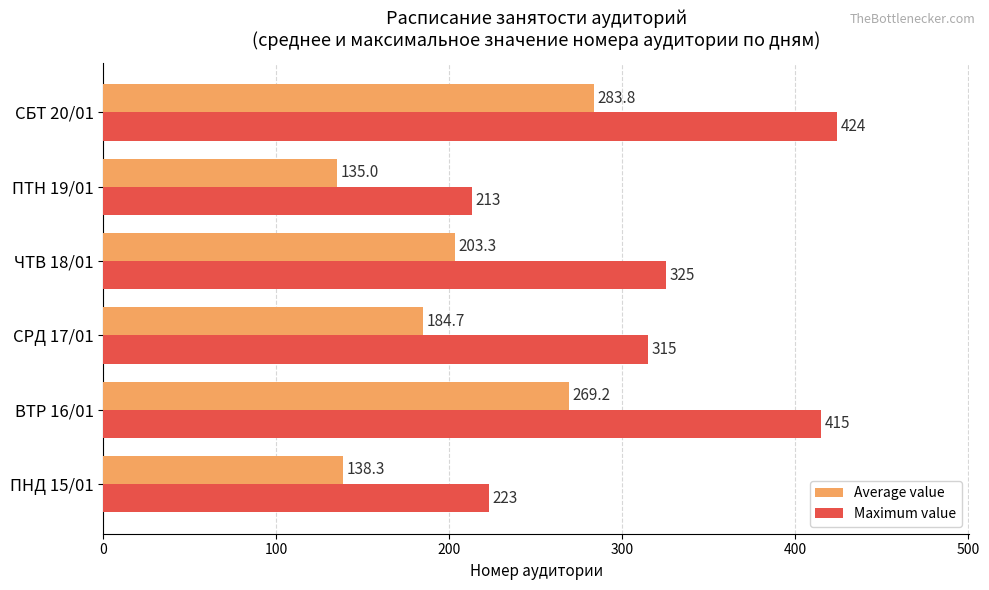

What value does the Maximum value series have at ПНД 15/01?

223.0